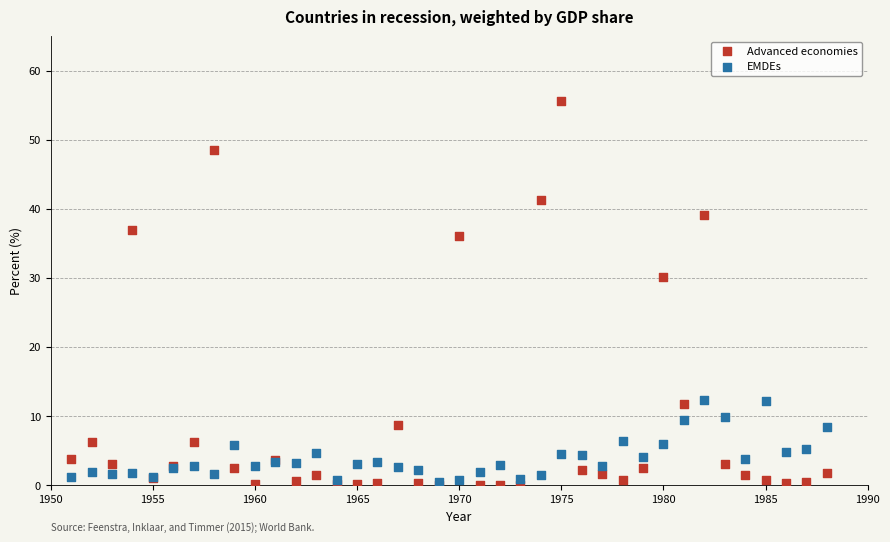

In the Advanced economies series, what Y value is closest to 27?

30.1